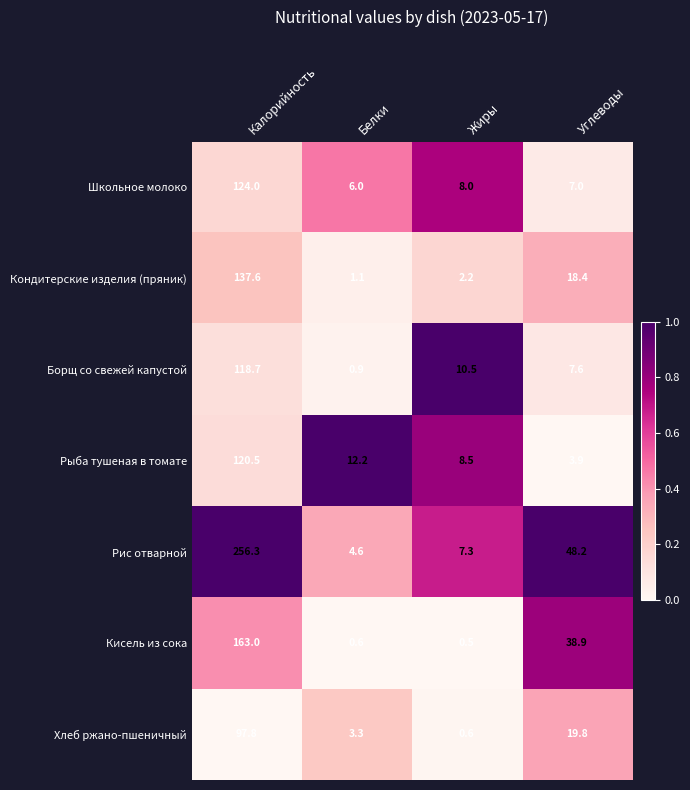

What is the difference between the highest and lowest values at Калорийность?

158.5